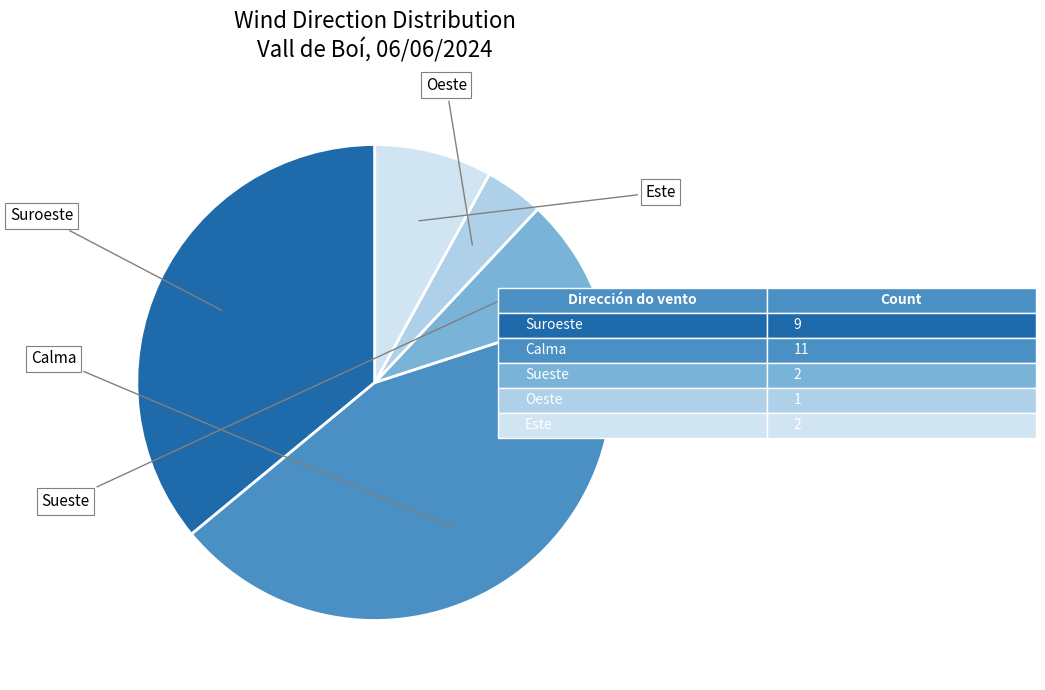

Does any single category account for the majority?

No